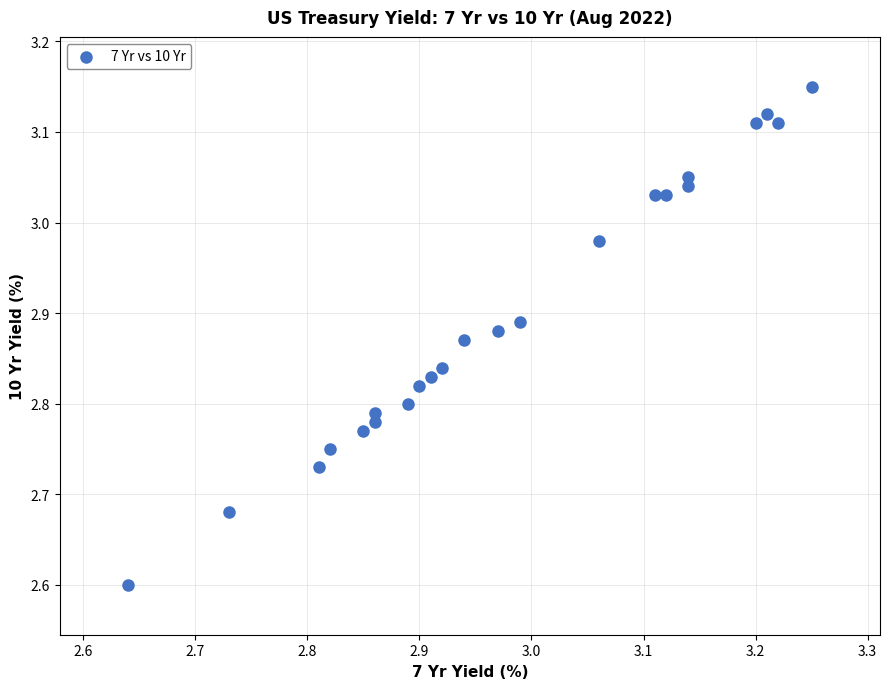

What Y value in the scatter plot is closest to 2?

2.6